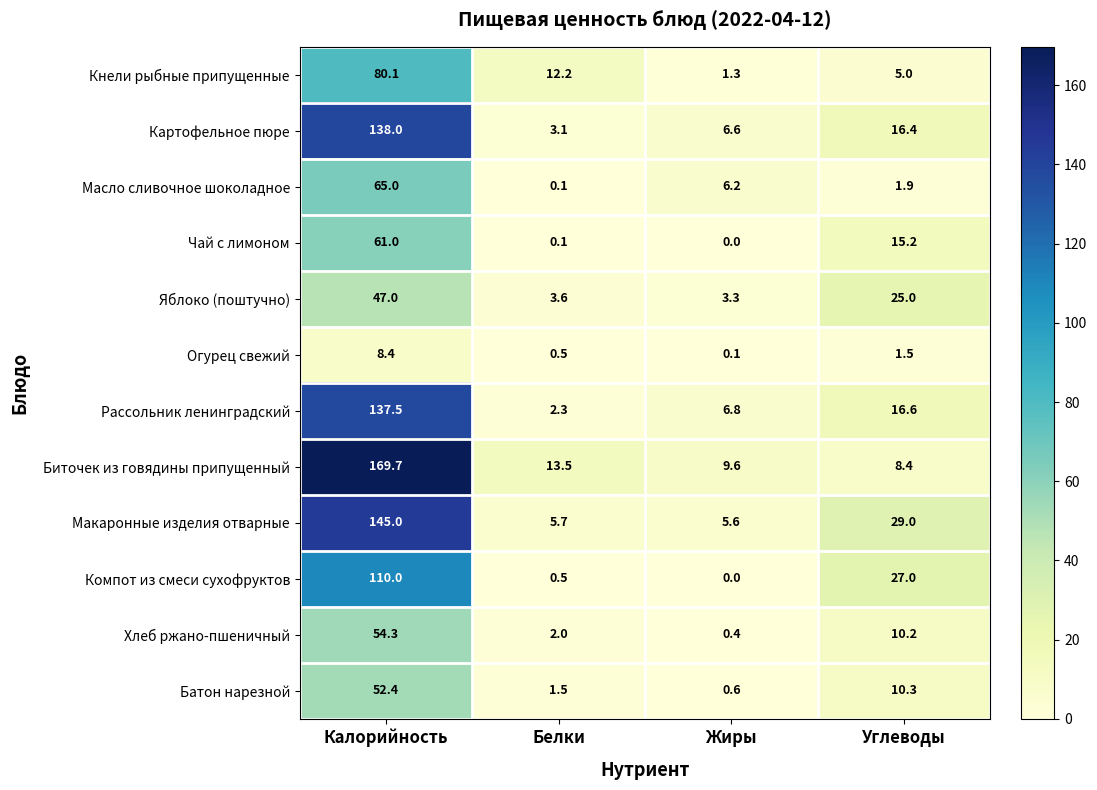

At which category is the sum across all series the highest?

Калорийность